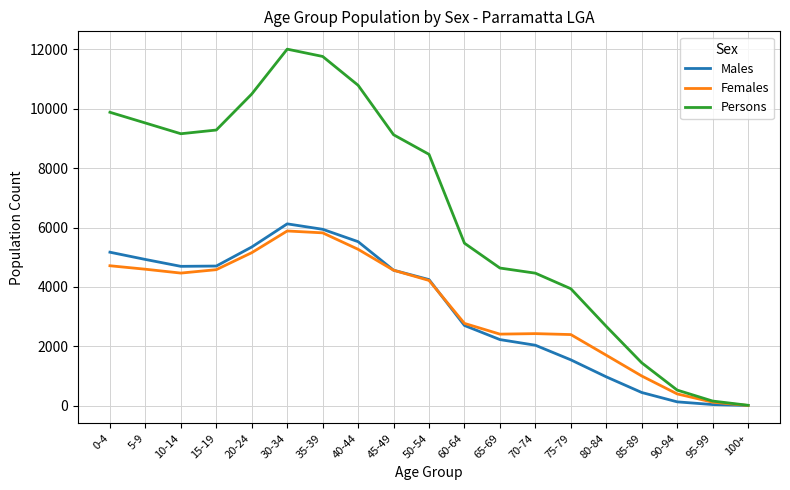

What is the spread (max minus min) of values at 50-54?

4247